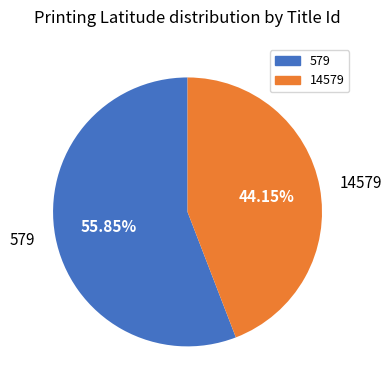

Count the number of slices in the pie.

2